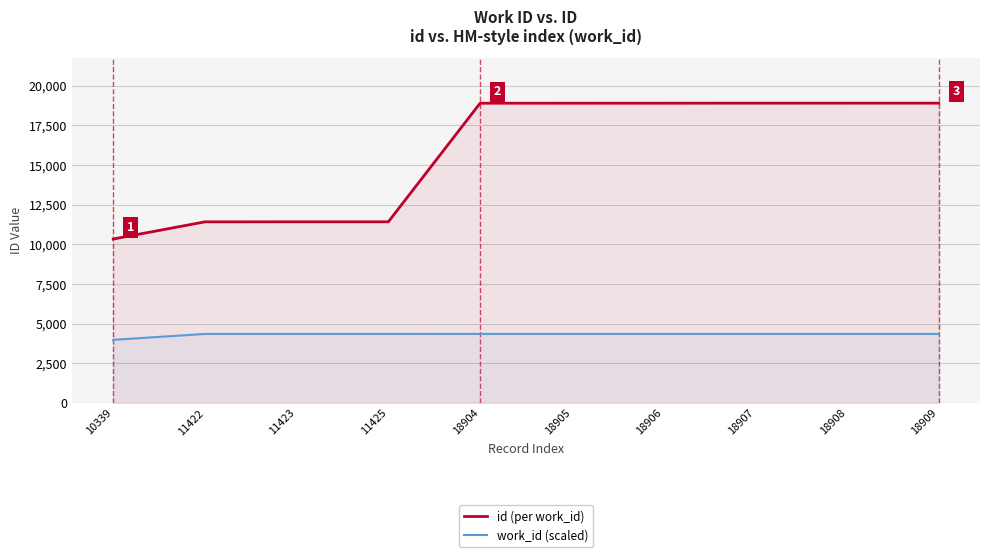

The value of id (per work_id) at 18905 is 11223. True or false?

False